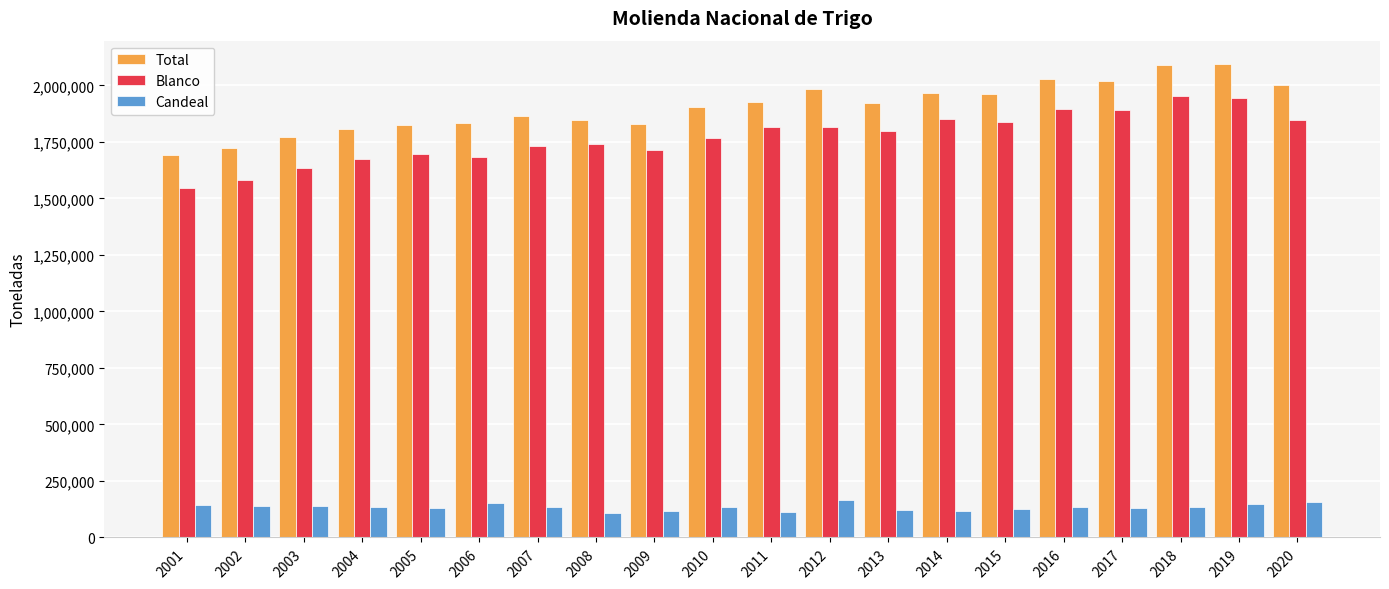

What is the average value of the Blanco series?

1770783